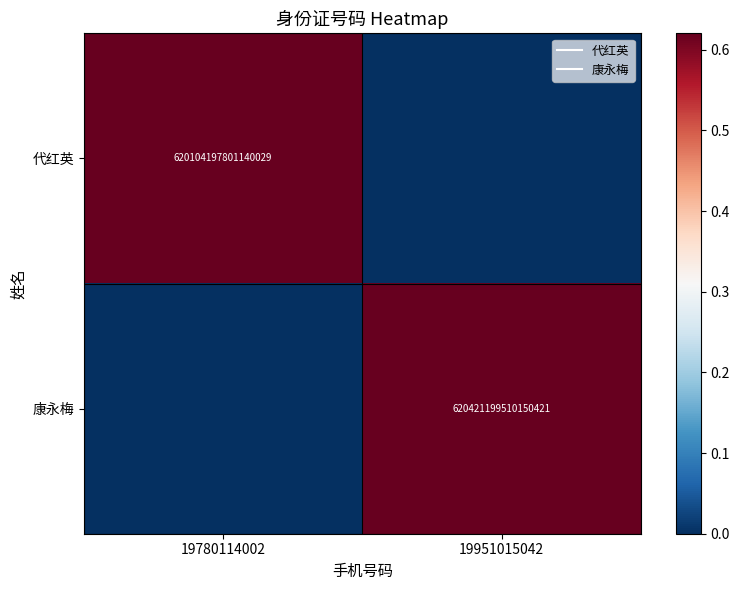

The 康永梅 series shows 0.6 at 19951015042. True or false?

True